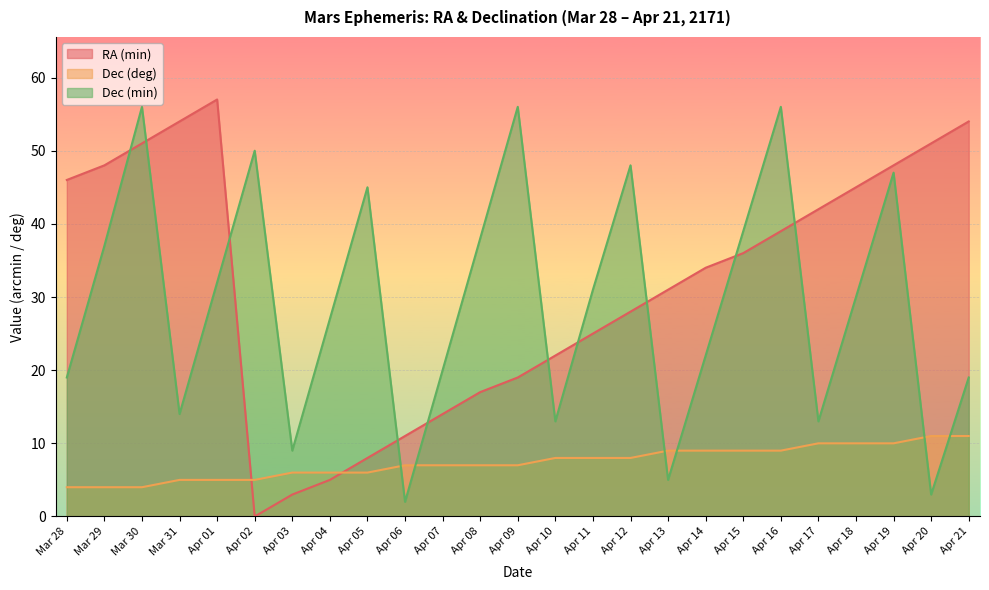

Reading left to right, extract all data points from this chart.

RA (min): 46	48	51	54	57	0	3	5	8	11	14	17	19	22	25	28	31	34	36	39	42	45	48	51	54
Dec (deg): 4	4	4	5	5	5	6	6	6	7	7	7	7	8	8	8	9	9	9	9	10	10	10	11	11
Dec (min): 19	37	56	14	32	50	9	27	45	2	20	38	56	13	31	48	5	22	39	56	13	30	47	3	19